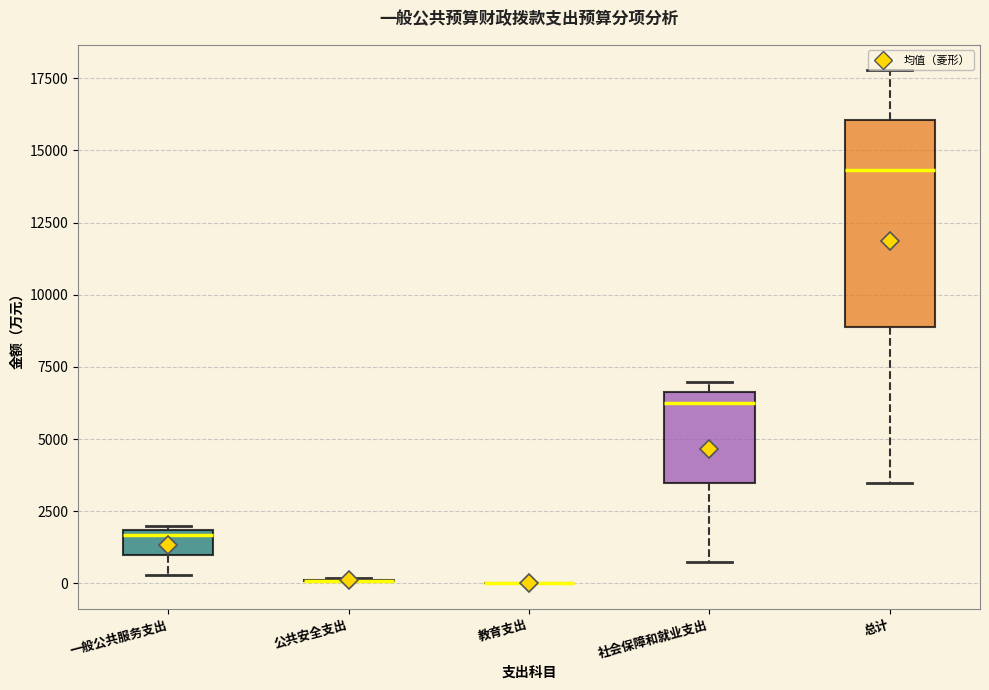

Which box is the tallest, from its lower edge to its upper edge?

总计